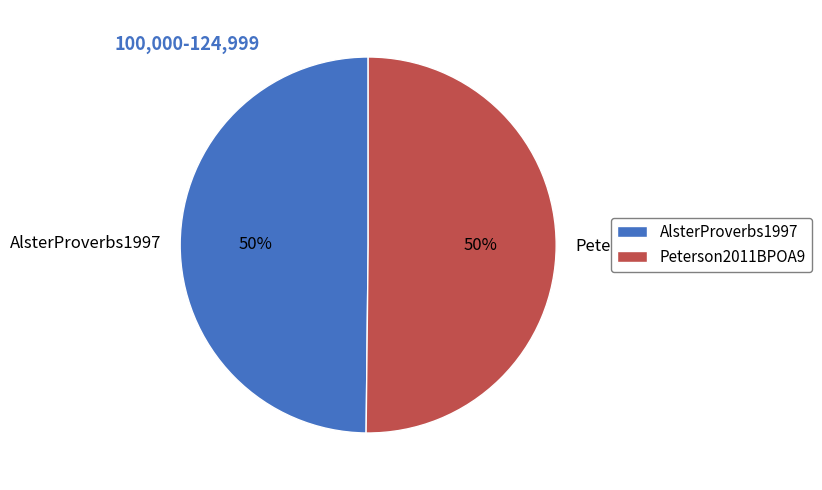

True or false: Peterson2011BPOA9 accounts for 50% of the total.

True